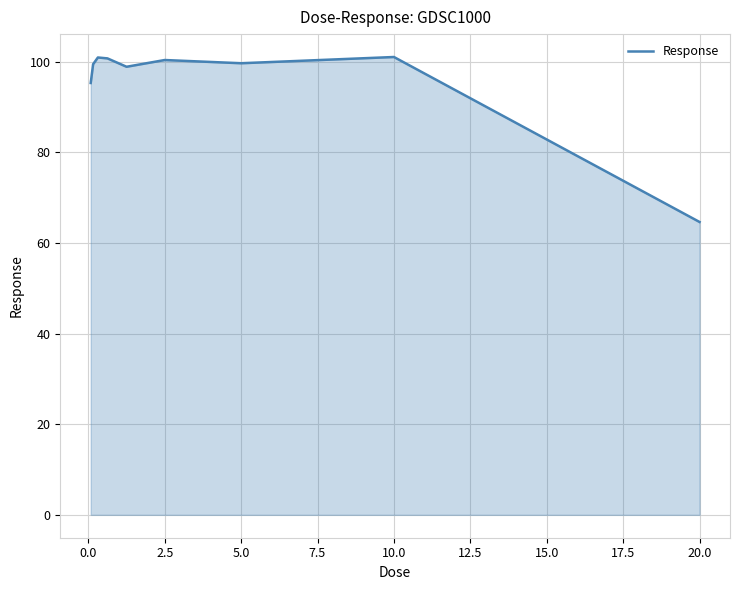

What is the difference between the maximum and minimum values?

36.4